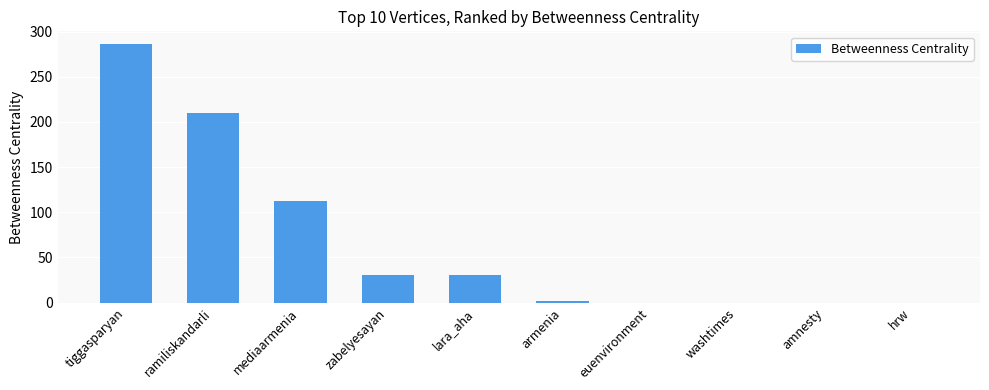

What is the sum of all values?

672